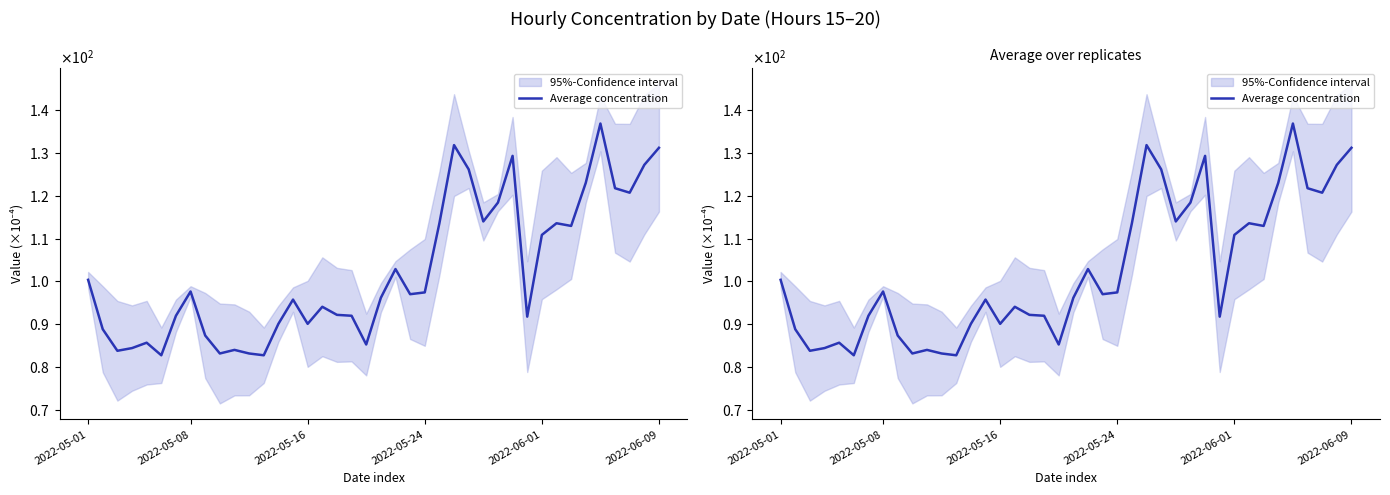

What position from the left is 38?

39